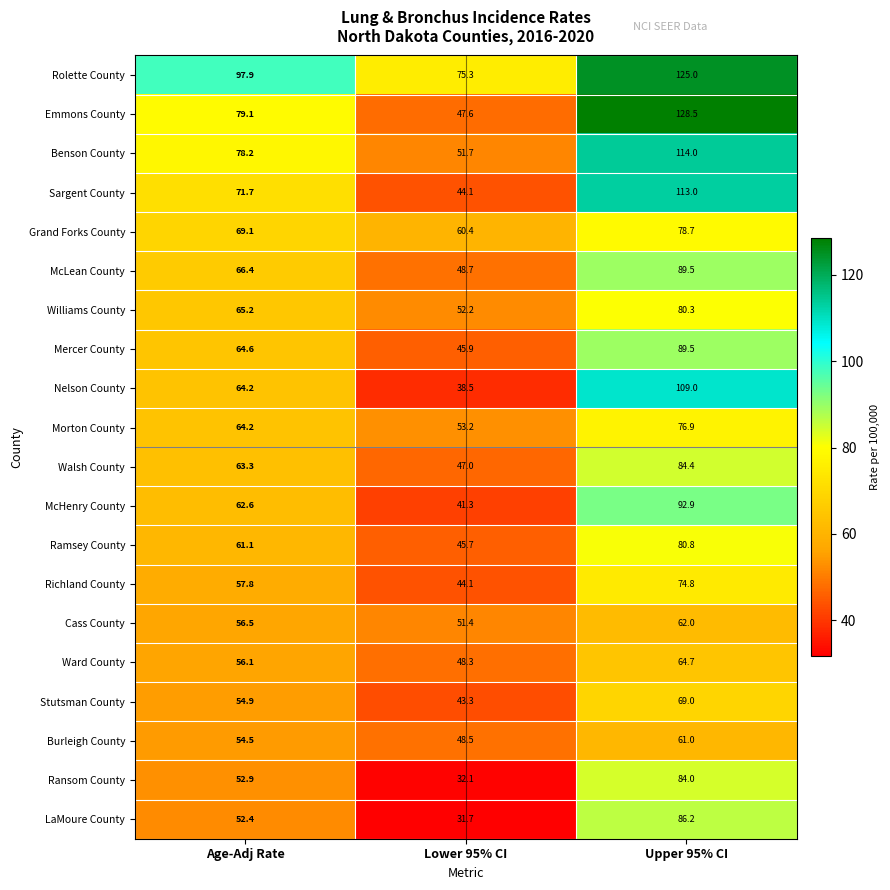

List the labels in order of Richland County value, smallest first.

Lower 95% CI, Age-Adj Rate, Upper 95% CI